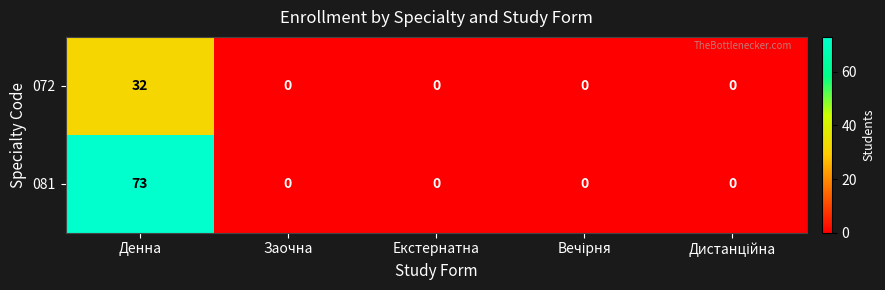

True or false: 081 has a value of 34 at Екстернатна.

False